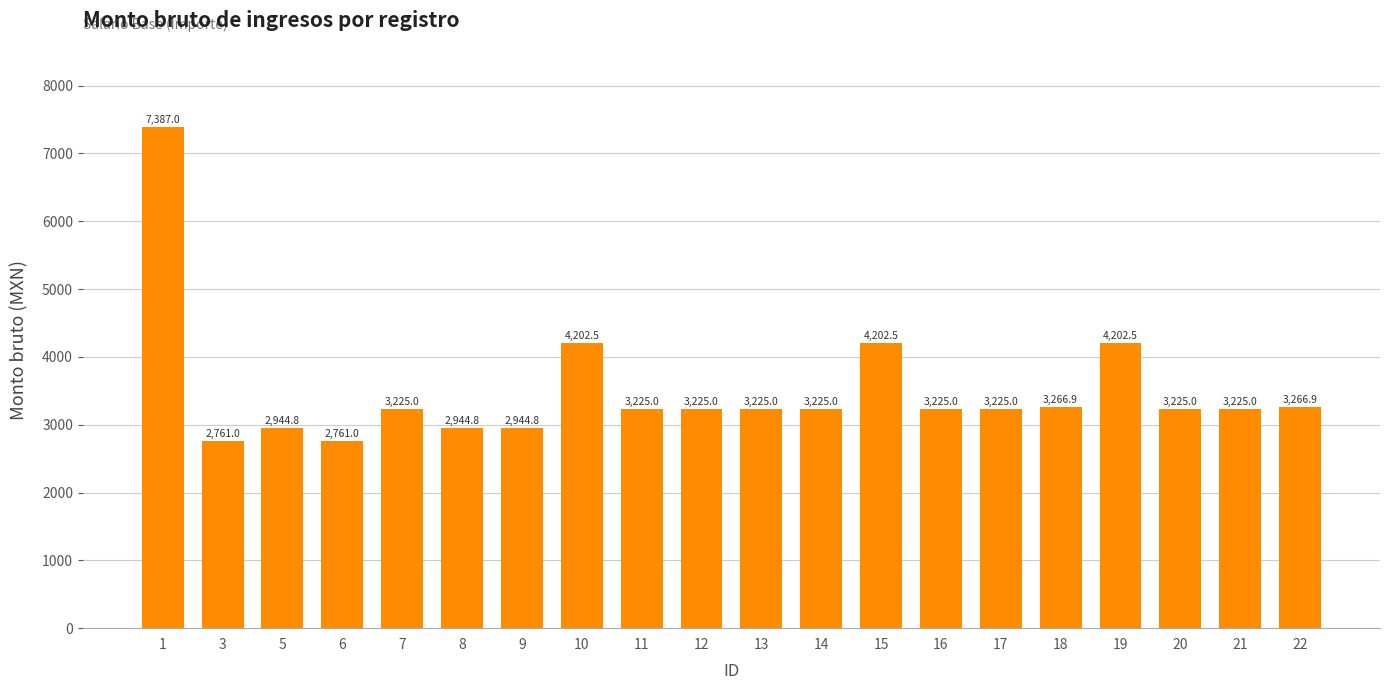

What is the change in value from 14 to 18?

+41.9